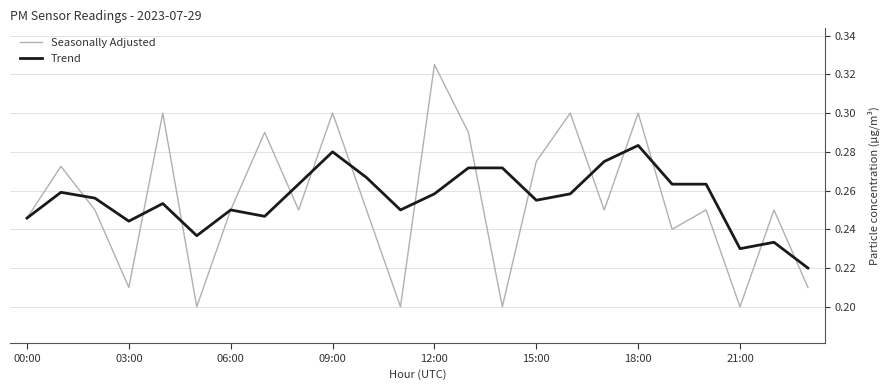

How many lines are shown in the chart?

2